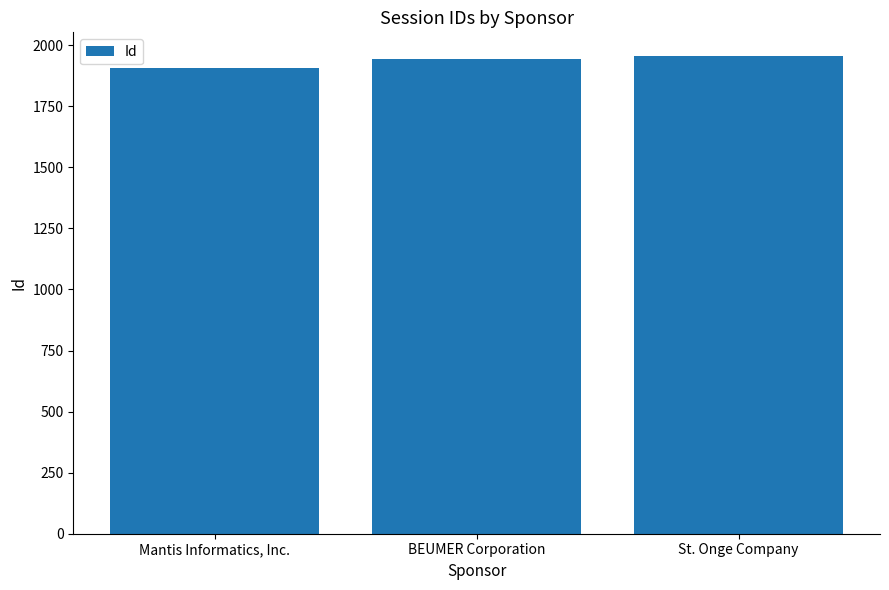

Which category has the lowest value across all series?

Mantis Informatics, Inc.